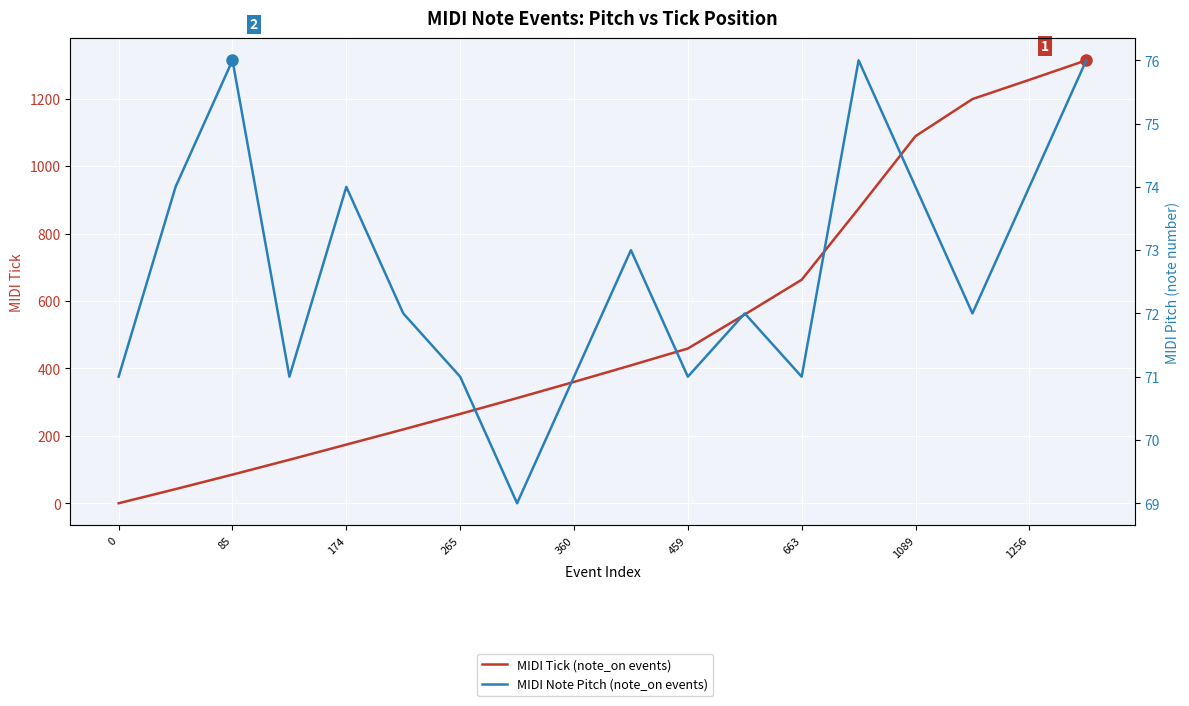

How many values in the MIDI Note Pitch (note_on events) series exceed 72?

8